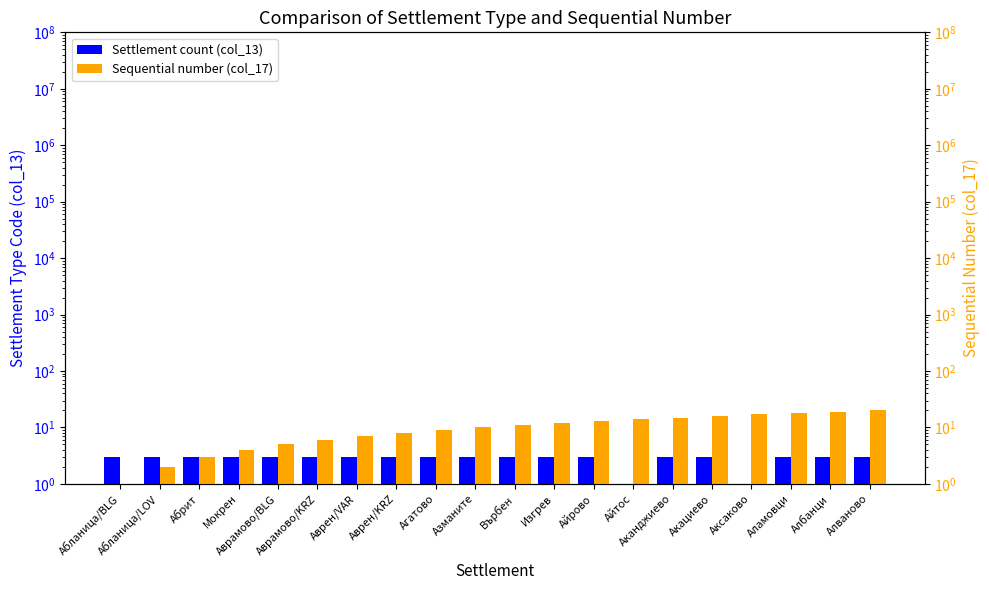

How many values in the Sequential number (col_17) series exceed 11?

9